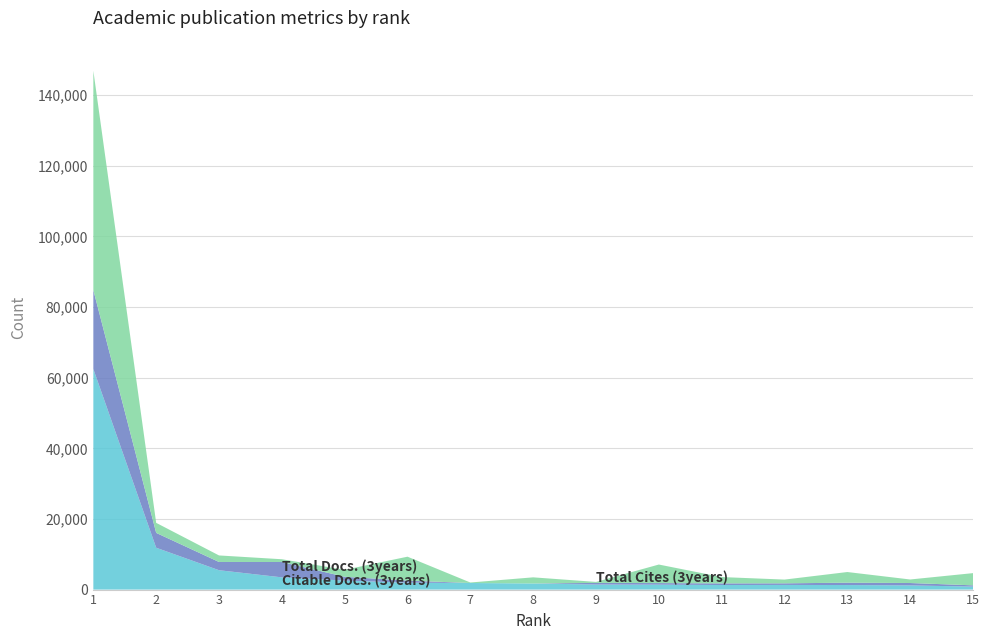

Reading right to left, list all the values displayed in this chart.

Citable Docs. (3years): 15=852	14=1180	13=1286	12=1319	11=1291	10=1390	9=1426	8=1733	7=1865	6=1948	5=2553	4=3464	3=5484	2=11846	1=62444
Total Docs. (3years): 15=351	14=678	13=668	12=451	11=465	10=453	9=460	8=0	7=0	6=594	5=1073	4=4345	3=2331	2=4208	1=22357
Total Cites (3years): 15=3456	14=1002	13=3018	12=1062	11=1791	10=5249	9=283	8=1733	7=140	6=6773	5=1971	4=781	3=1854	2=2840	1=62088